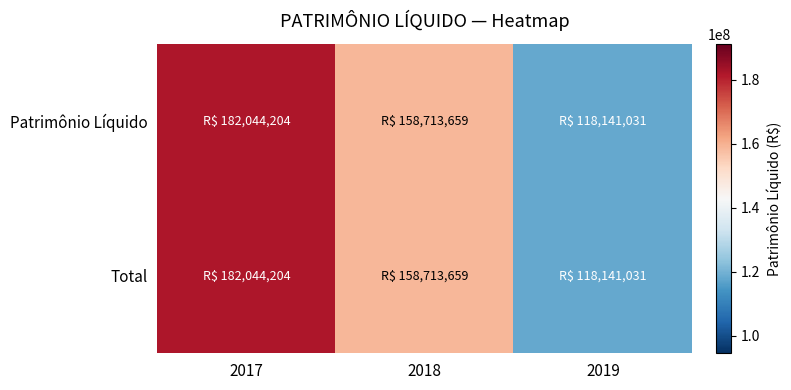

At 2017, list the series in order from largest to smallest.

Patrimônio Líquido, Total